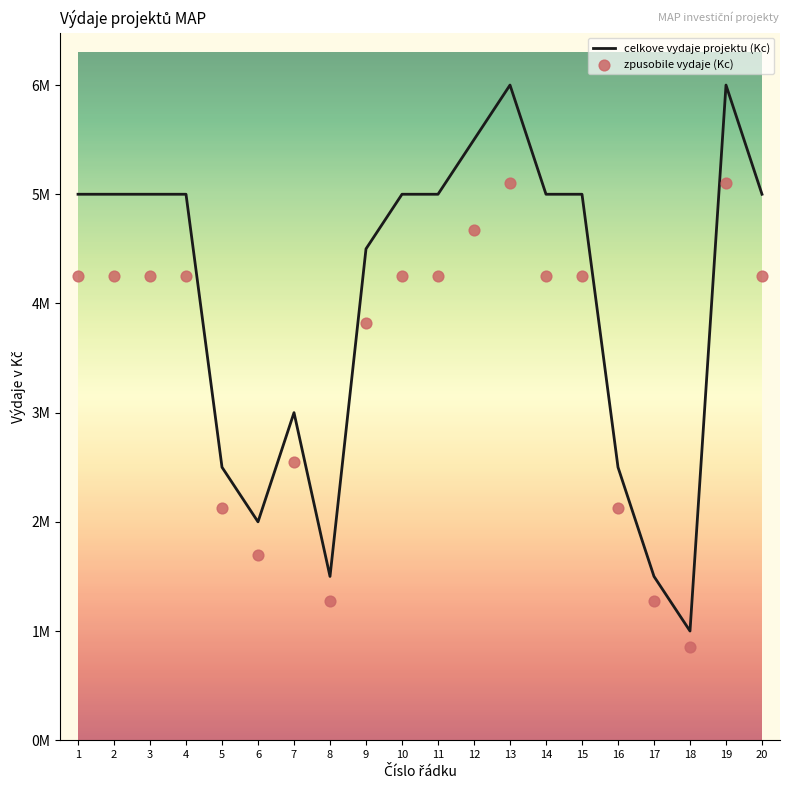

Which series reaches the maximum Y coordinate?

celkove vydaje projektu (Kc)